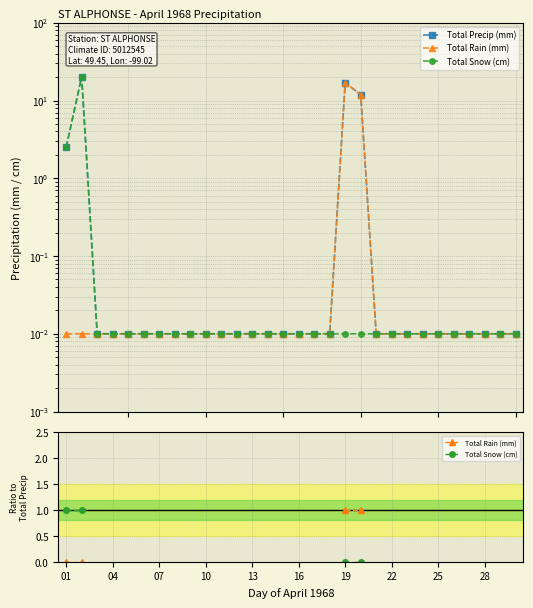

What are all the series names shown in the legend?

Total Precip (mm), Total Rain (mm), Total Snow (cm)